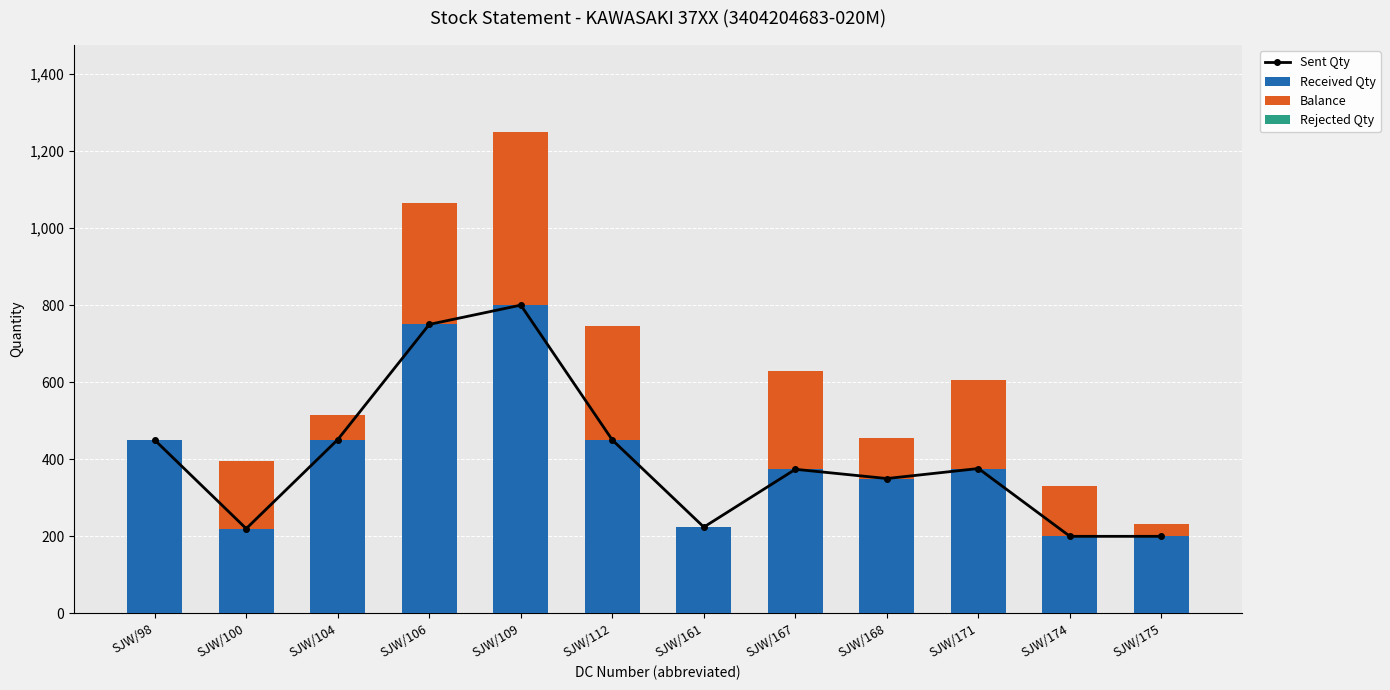

Rank the series at SJW/161 from lowest to highest value.

Balance, Rejected Qty, Sent Qty, Received Qty